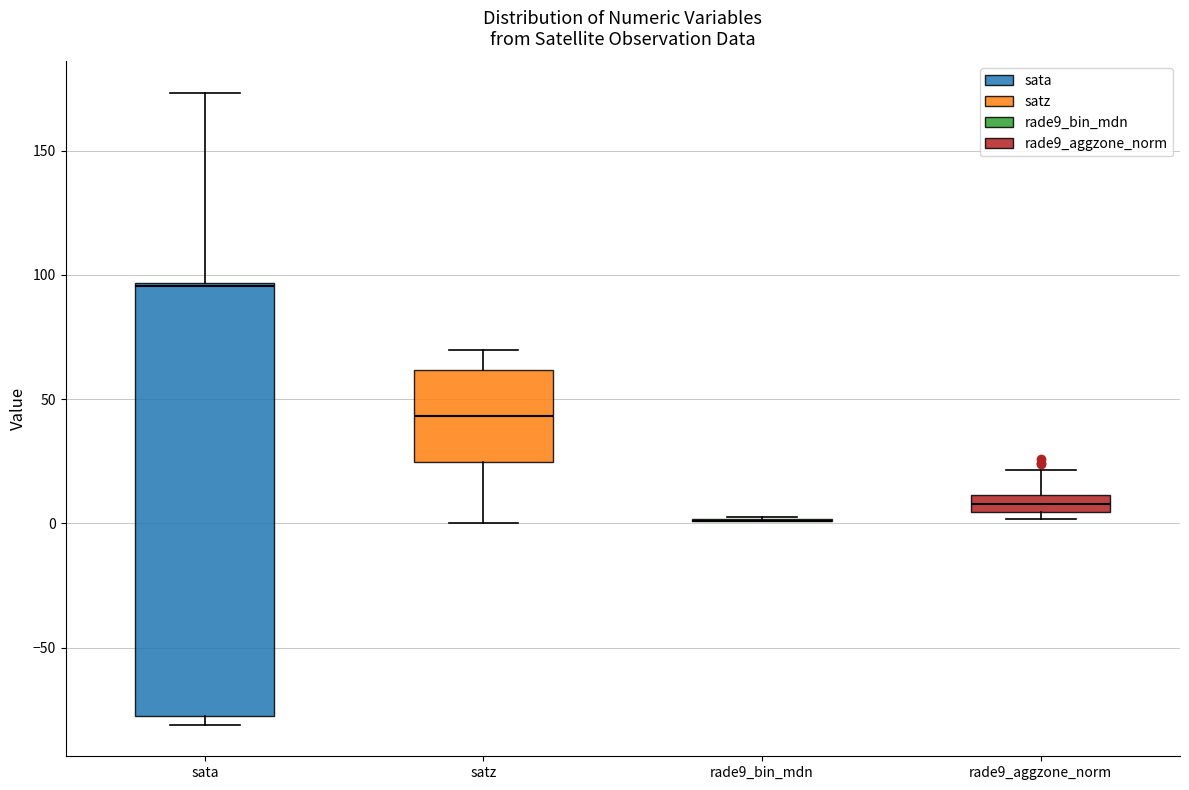

Comparing the boxes themselves (not the whiskers), which one is the tallest?

sata